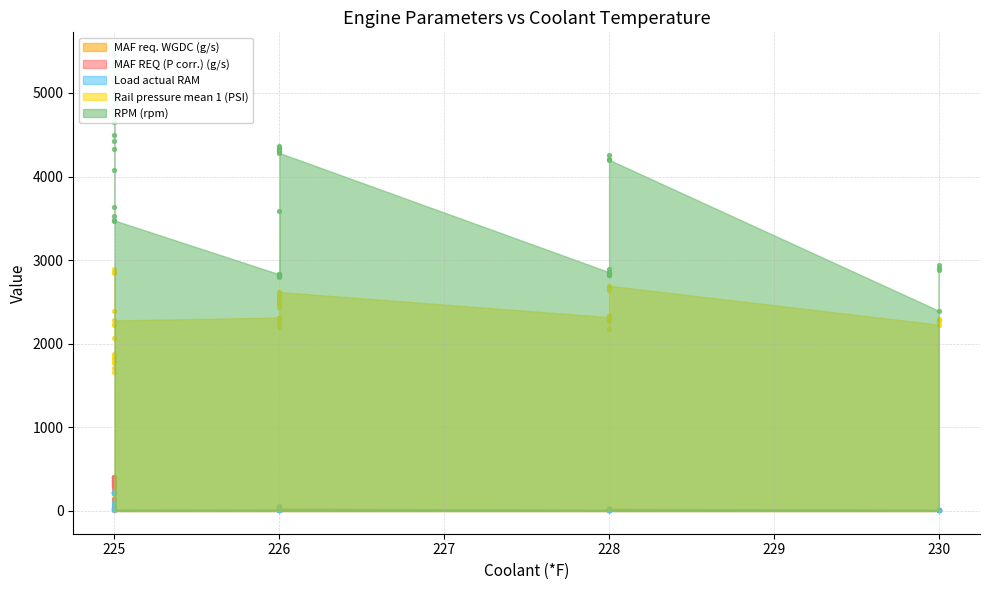

What are all the series names shown in the legend?

MAF req. WGDC (g/s), MAF REQ (P corr.) (g/s), Load actual RAM, Rail pressure mean 1 (PSI), RPM (rpm)